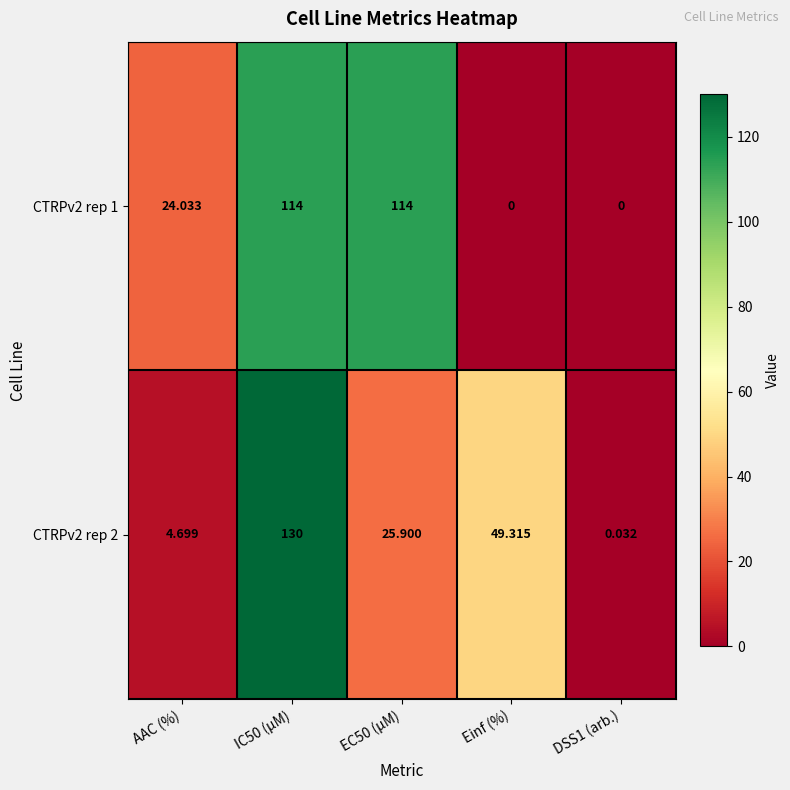

Is the value of CTRPv2 rep 2 at DSS1 (arb.) greater than the value of CTRPv2 rep 1 at EC50 (µM)?

No